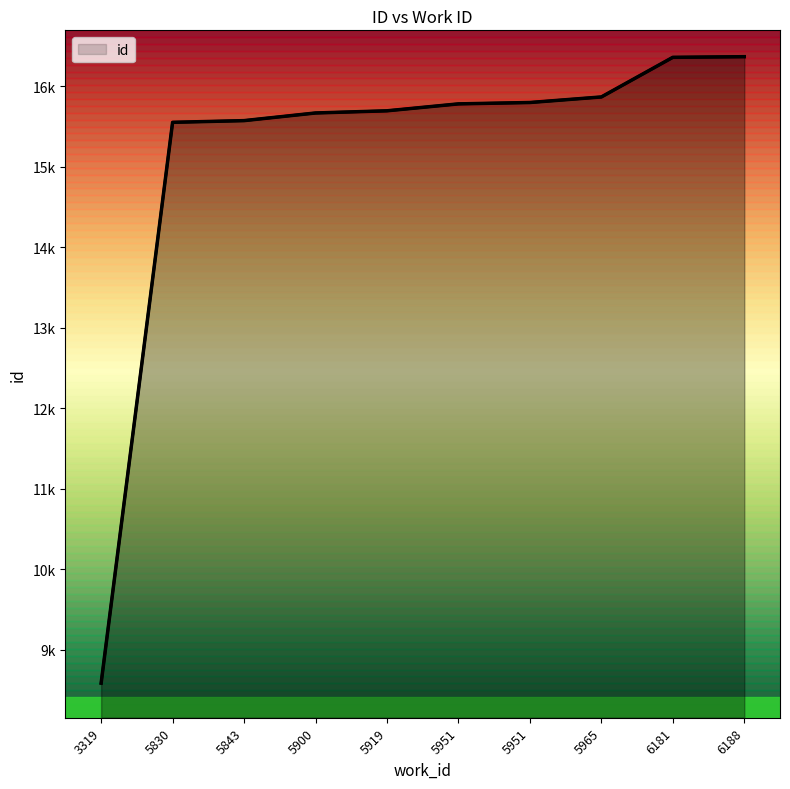

Between 5830 and 5919, which is larger?

5919